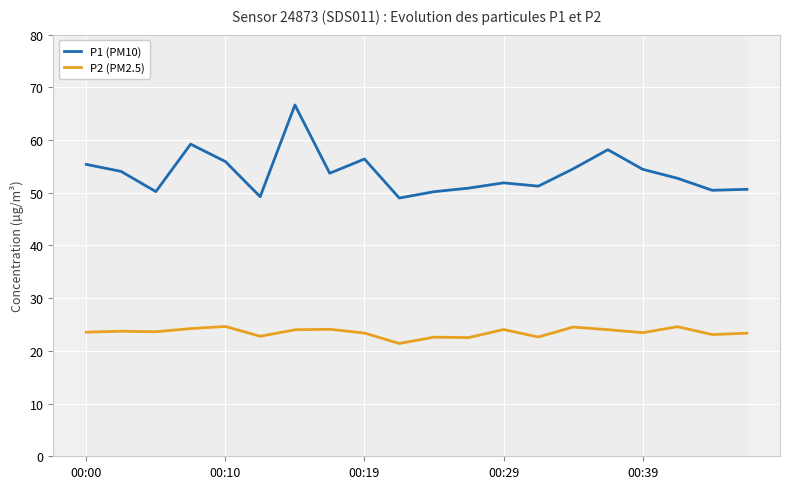

What is the average value of the P1 (PM10) series?

53.8